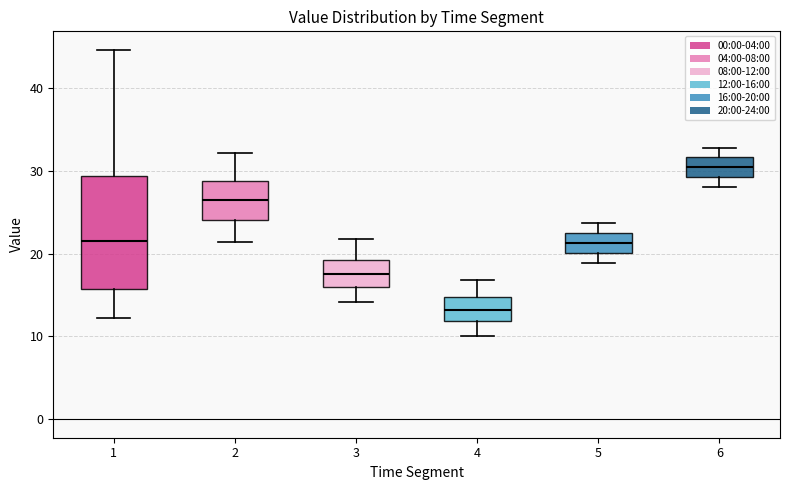

Where is the lower edge of the box at x = 6 on the y-axis? The values are not printed on the chart, so give them approximately, as read against the axis.

29